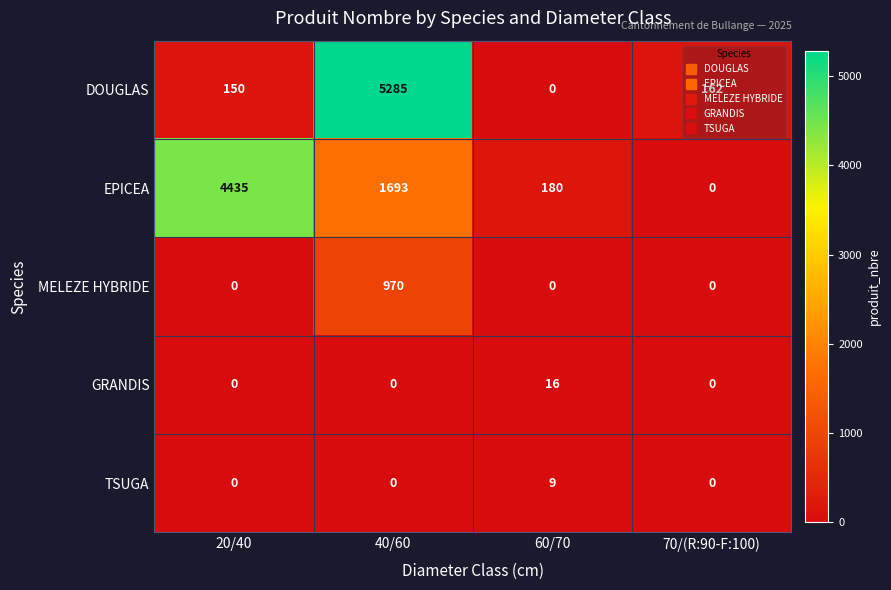

Is it true that EPICEA equals 2338 at 20/40?

False